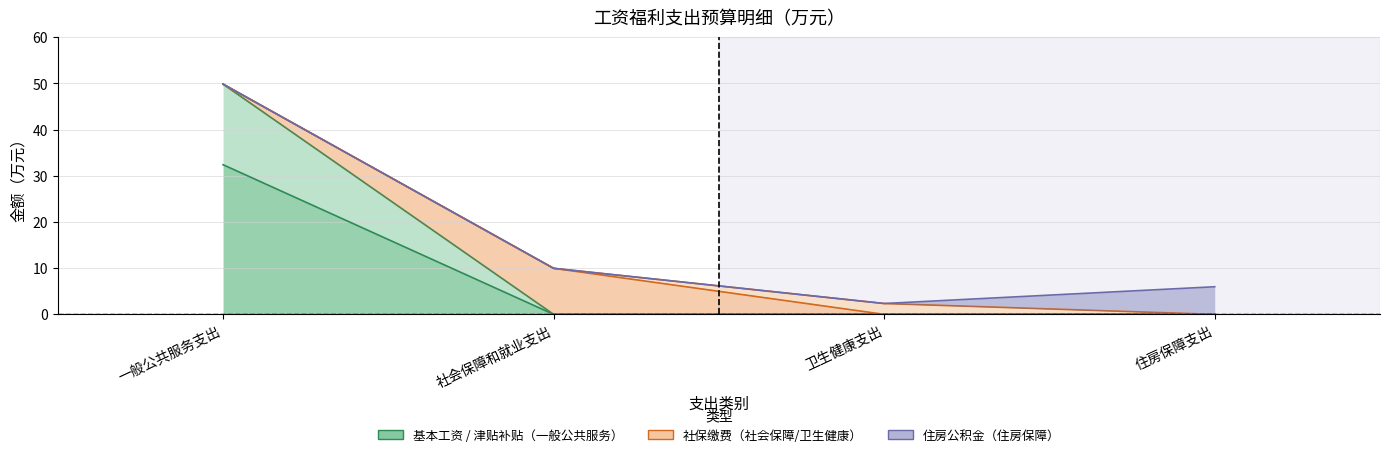

Is it true that 机关事业单位基本养老保险缴费 equals 13.1 at 社会保障和就业支出?

False